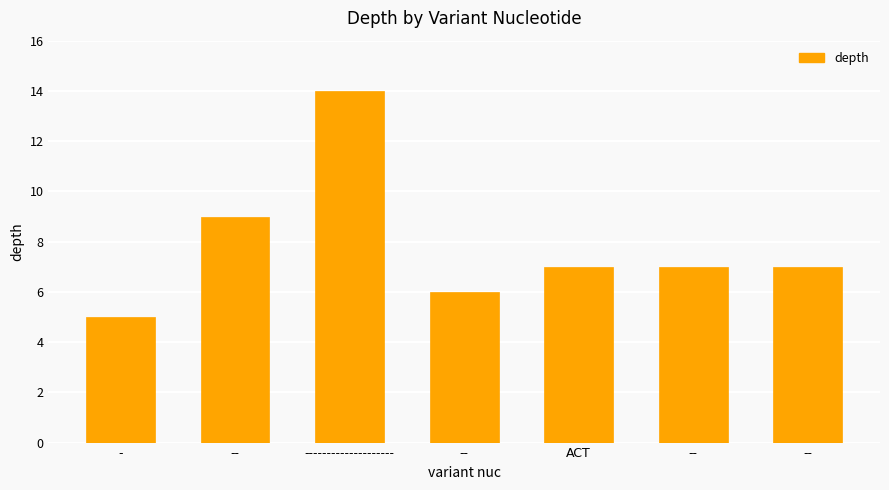

List the labels in order of value, largest first.

--------------------, --, ACT, --, --, --, -